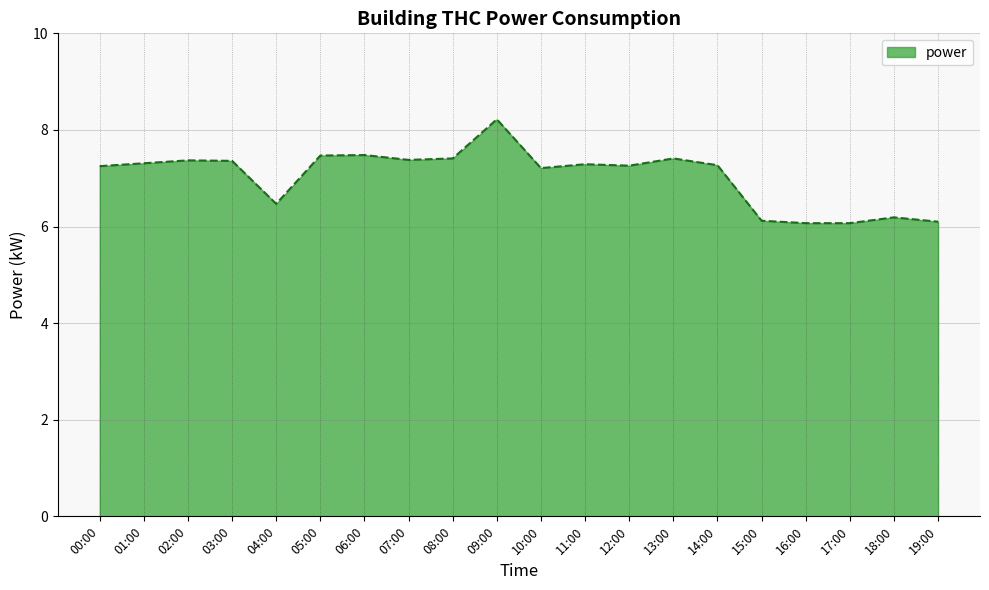

How many lines are shown in the chart?

1